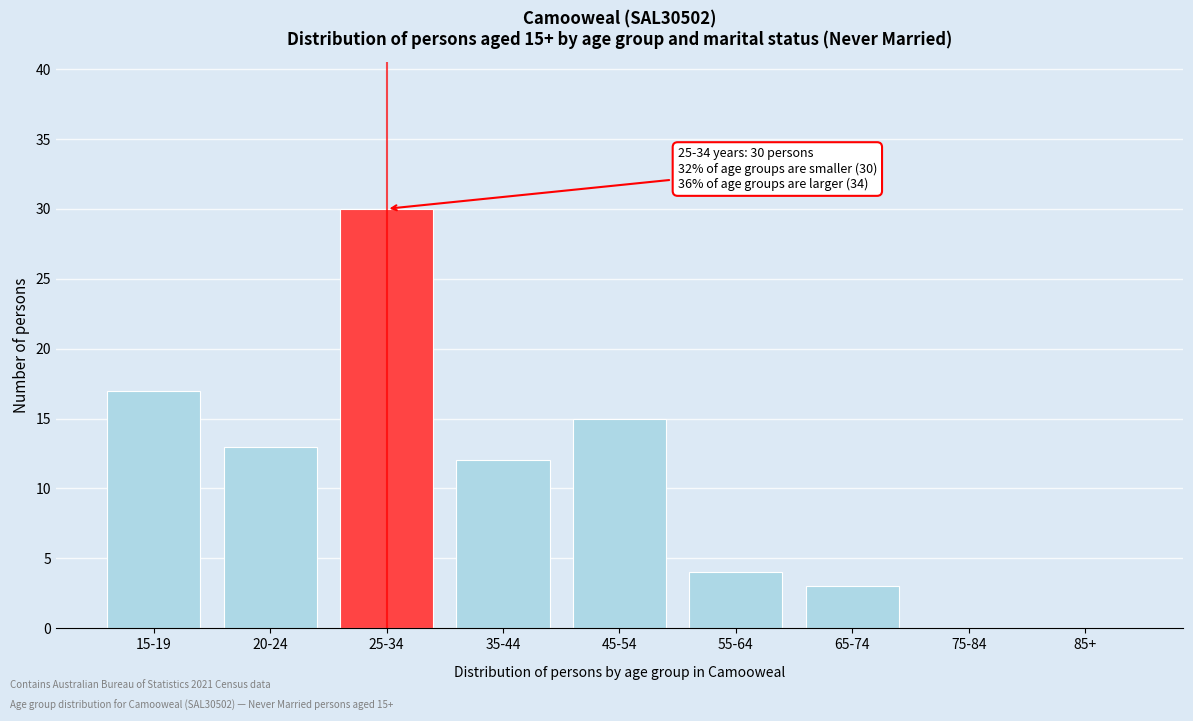

Reading left to right, what are all the values shown in this chart?

15-19=17	20-24=13	25-34=30	35-44=12	45-54=15	55-64=4	65-74=3	75-84=0	85+=0